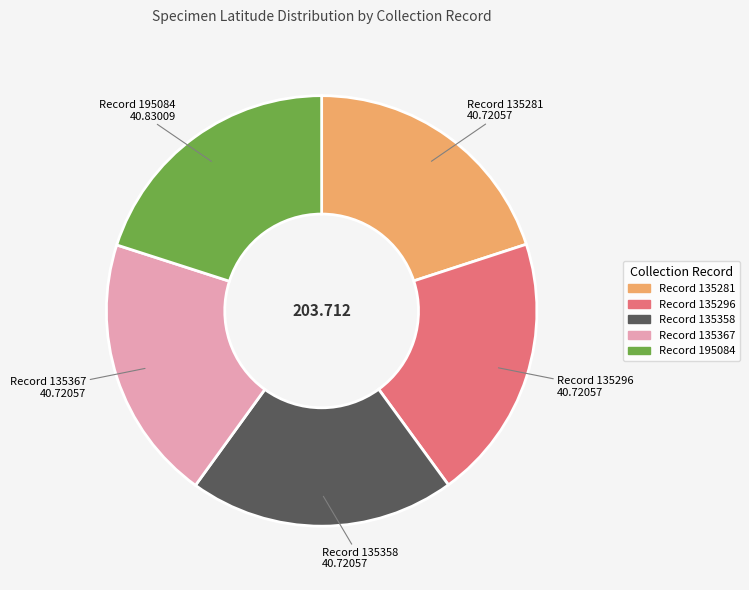

How many segments does this pie chart have?

5